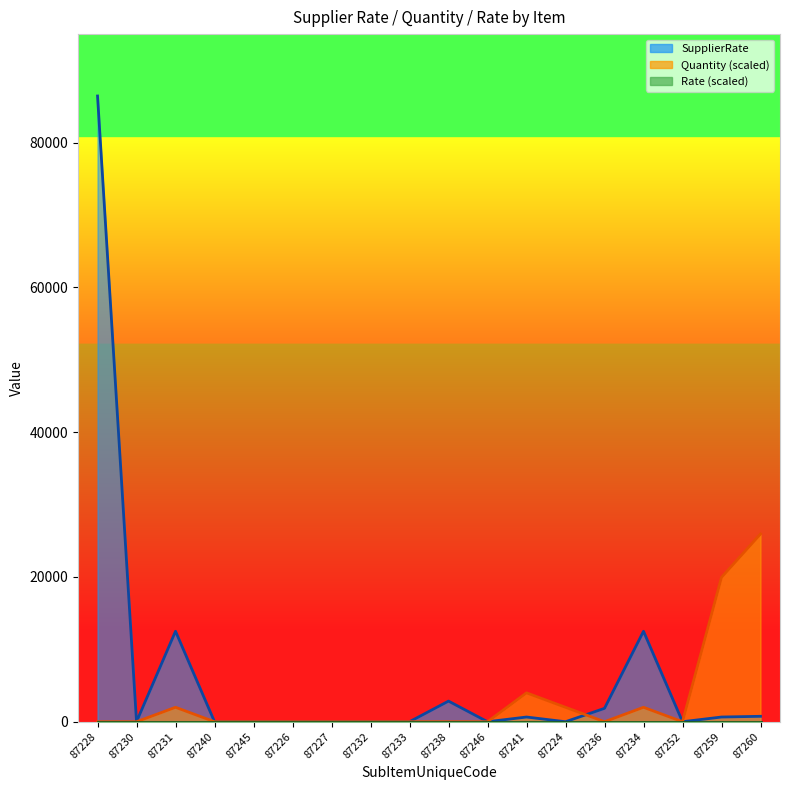

How many interior local peaks does the SupplierRate series have?

4